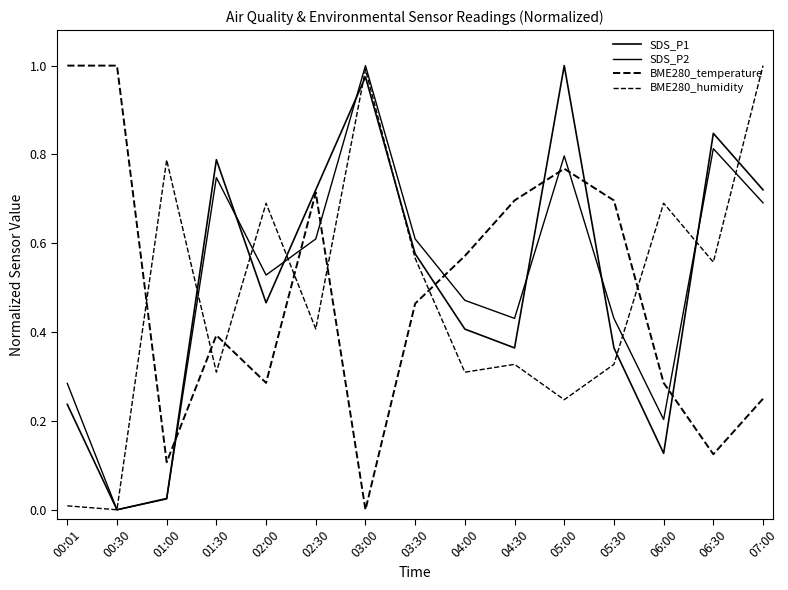

Which series changed the most between 01:00 and 02:30?

SDS_P1